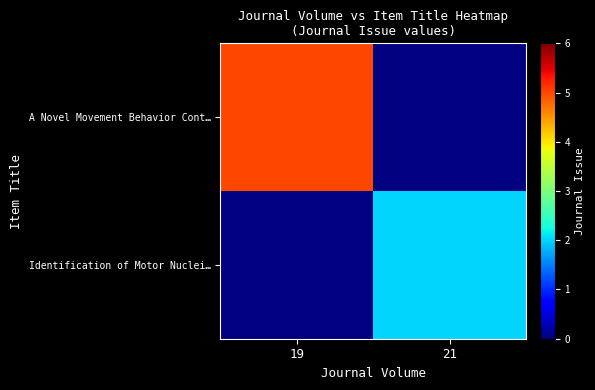

How many series are shown in this chart?

2